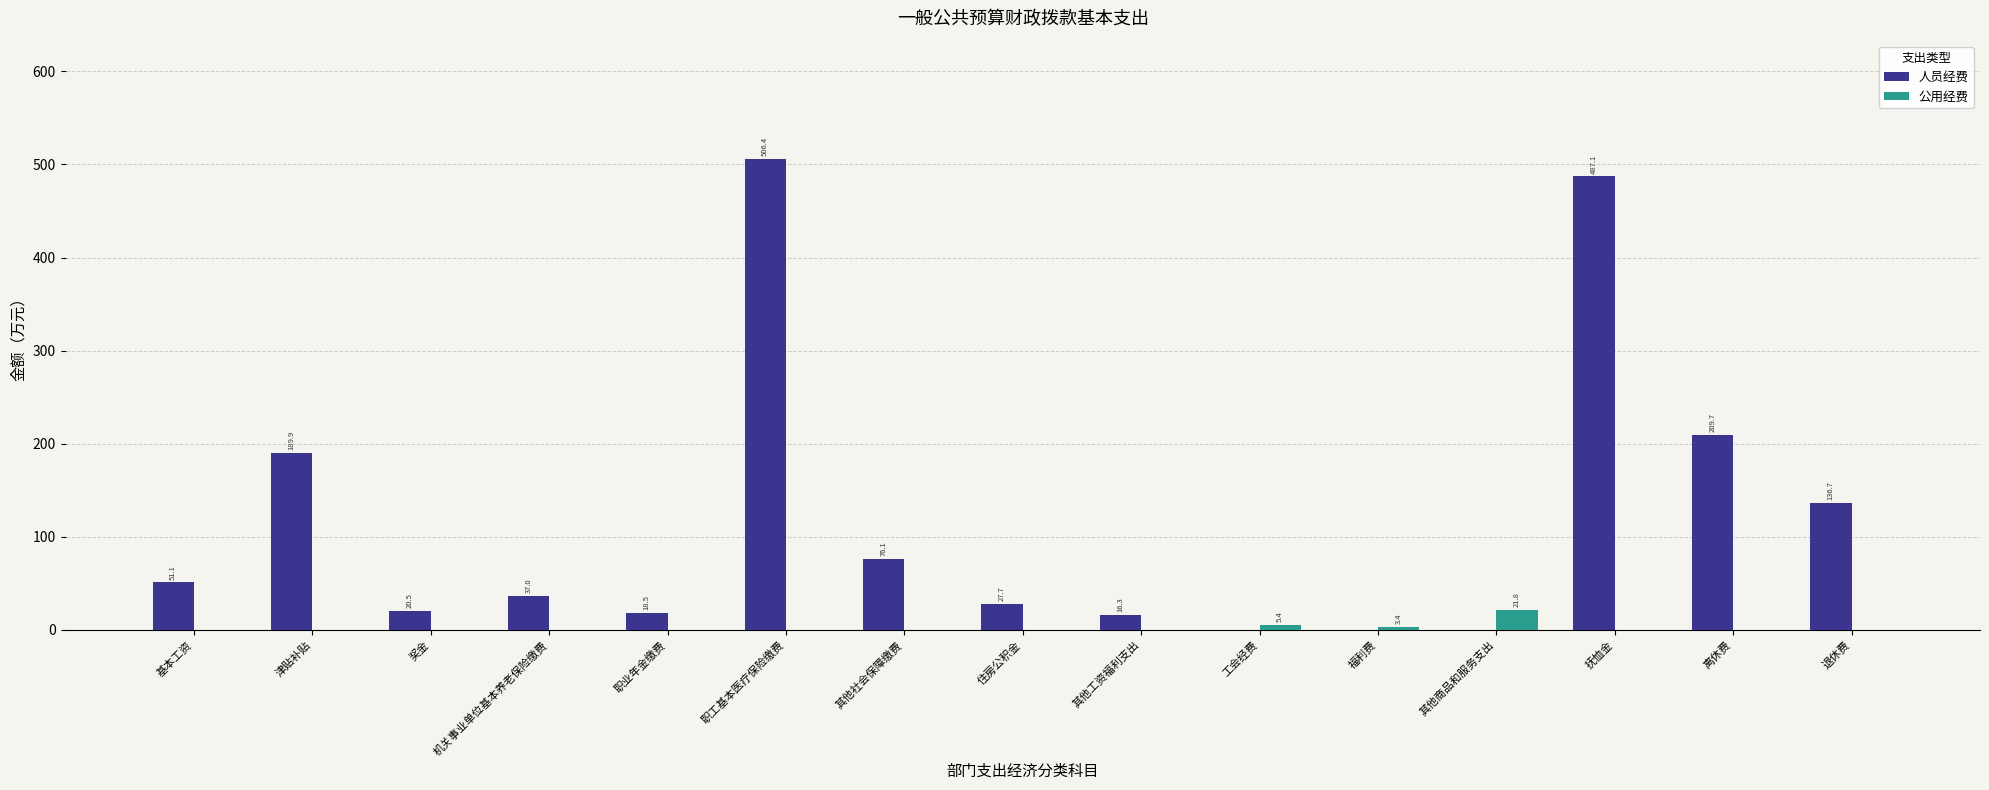

Which series has the largest range (max minus min)?

人员经费